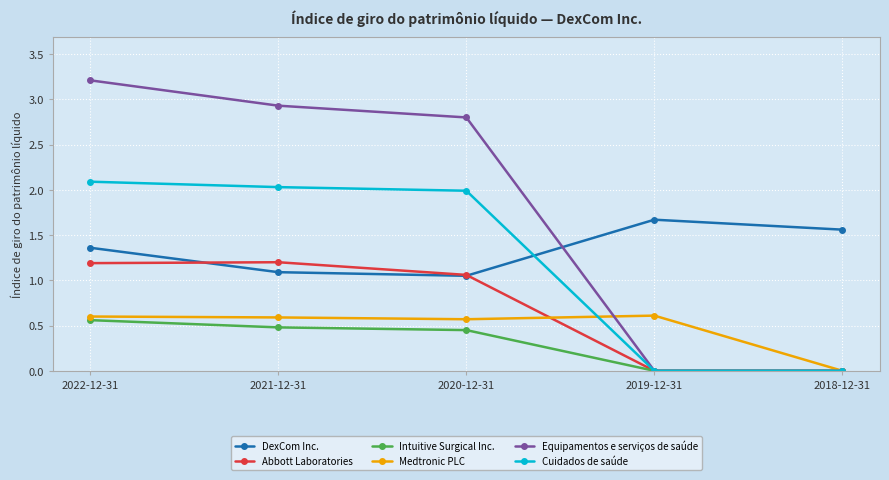

True or false: Cuidados de saúde has a value of 0.0 at 2018-12-31.

True